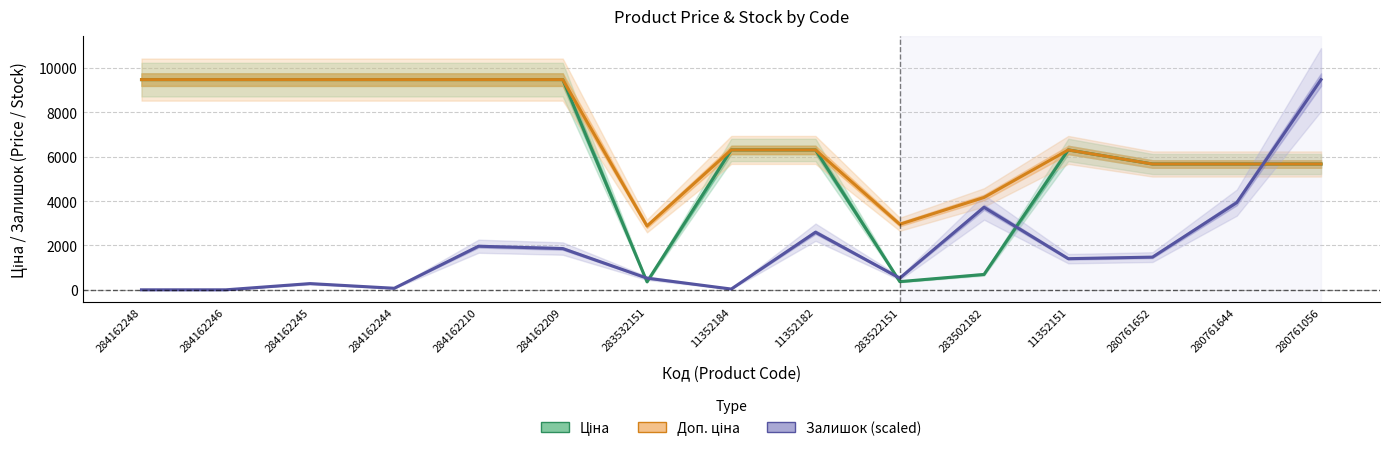

Between 283502182 and 284162245, which is larger?

284162245